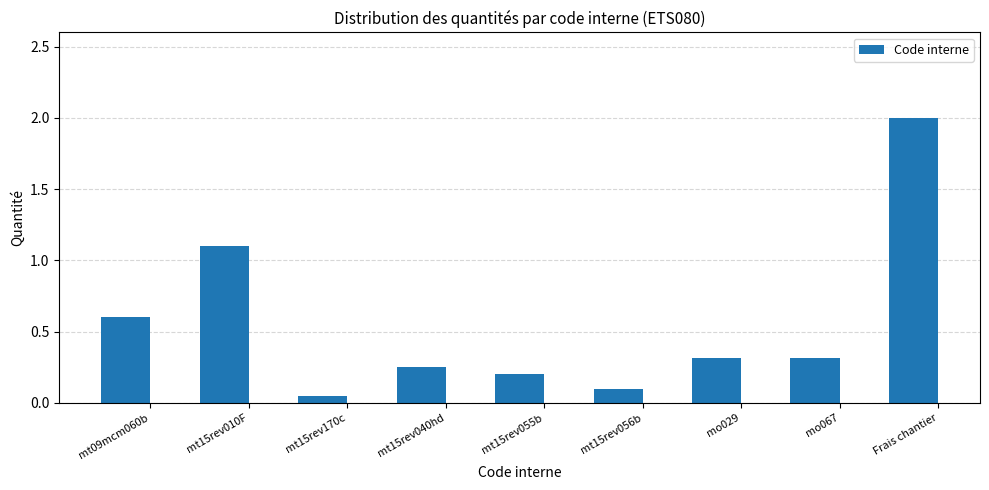

Which category has the highest value across all series?

Frais chantier